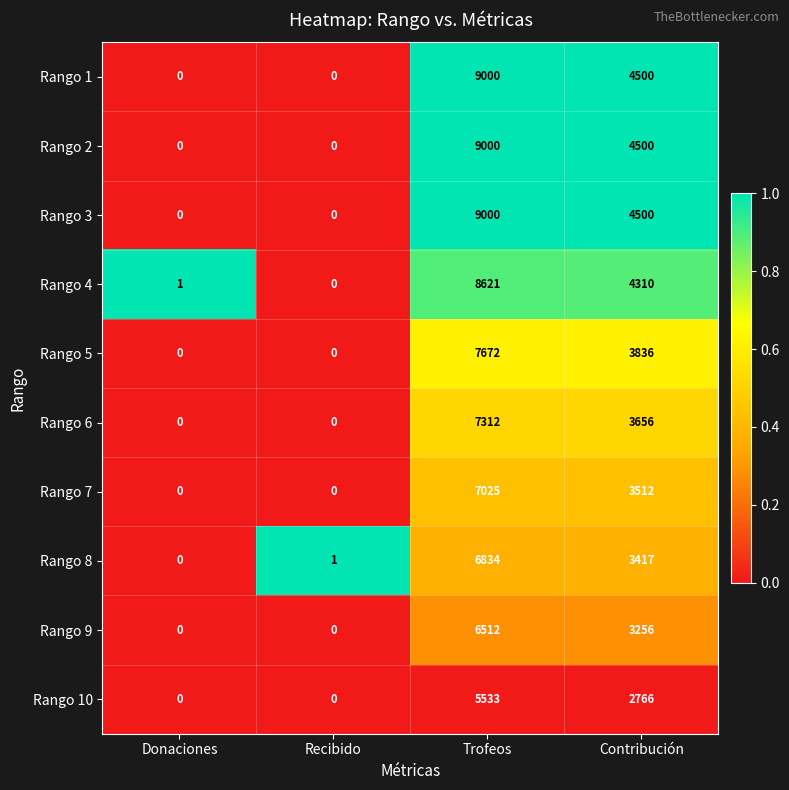

Count the Rango 3 values in the range 0 to 9000.

4